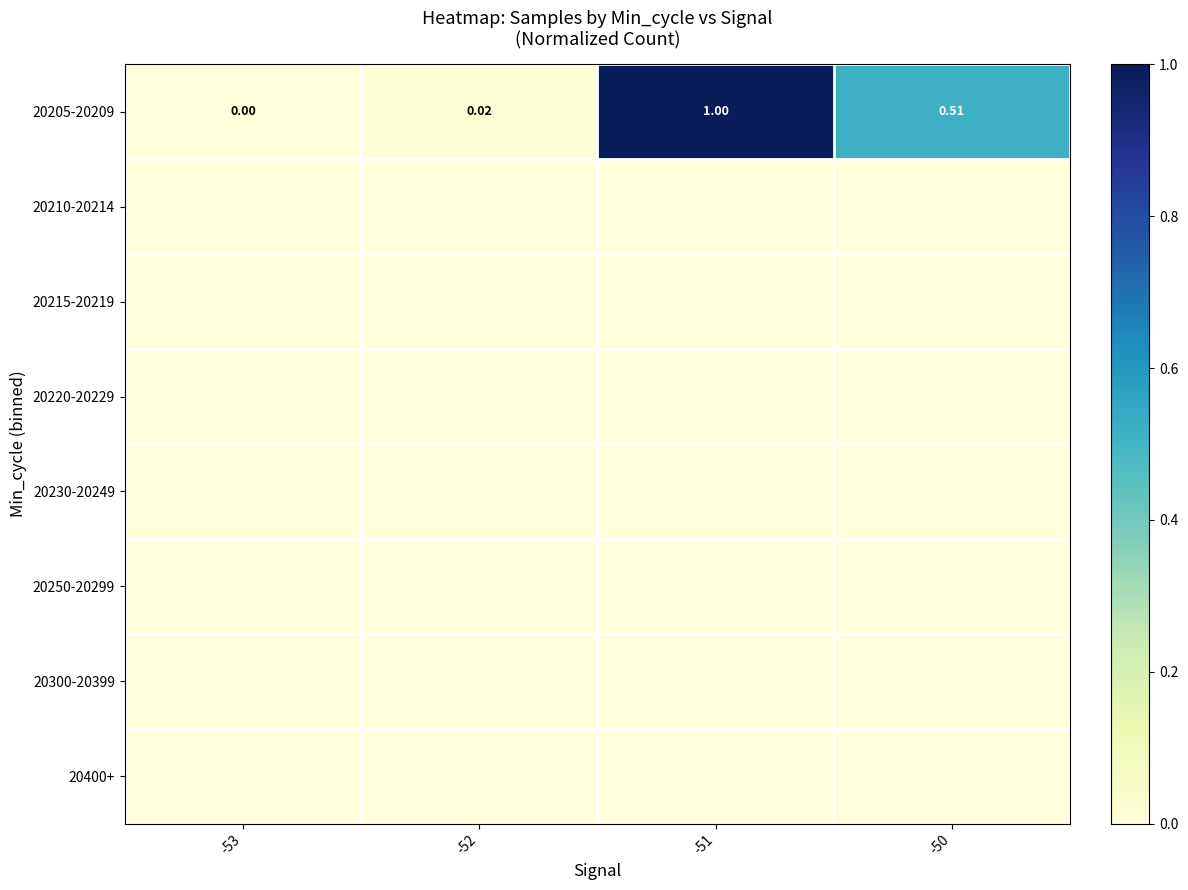

Which series changed the most between -52 and -50?

20205-20209